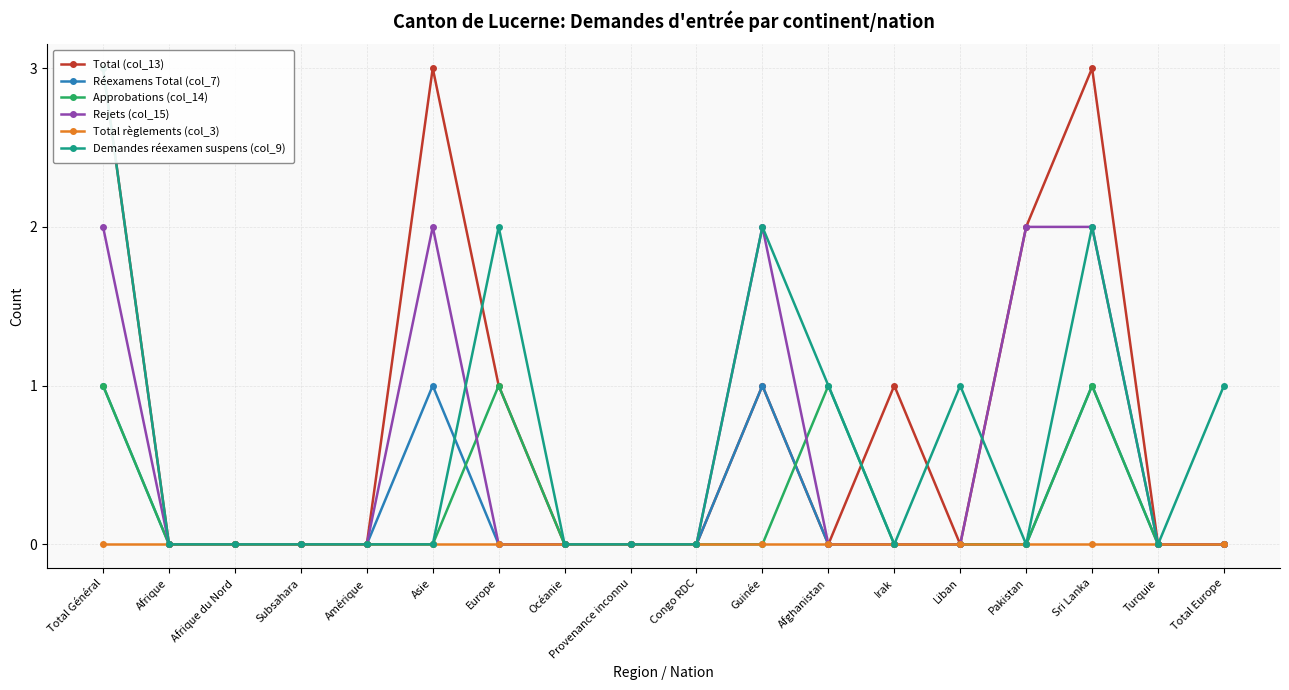

Which series has the largest total across all categories?

Total (col_13)